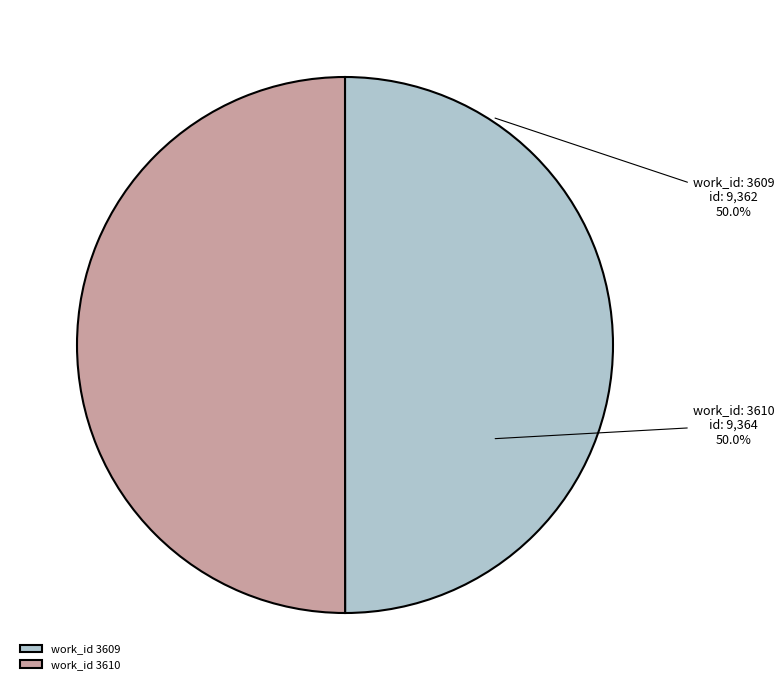

What is the ratio of the value at work_id 3609 to the value at work_id 3610?

1.0